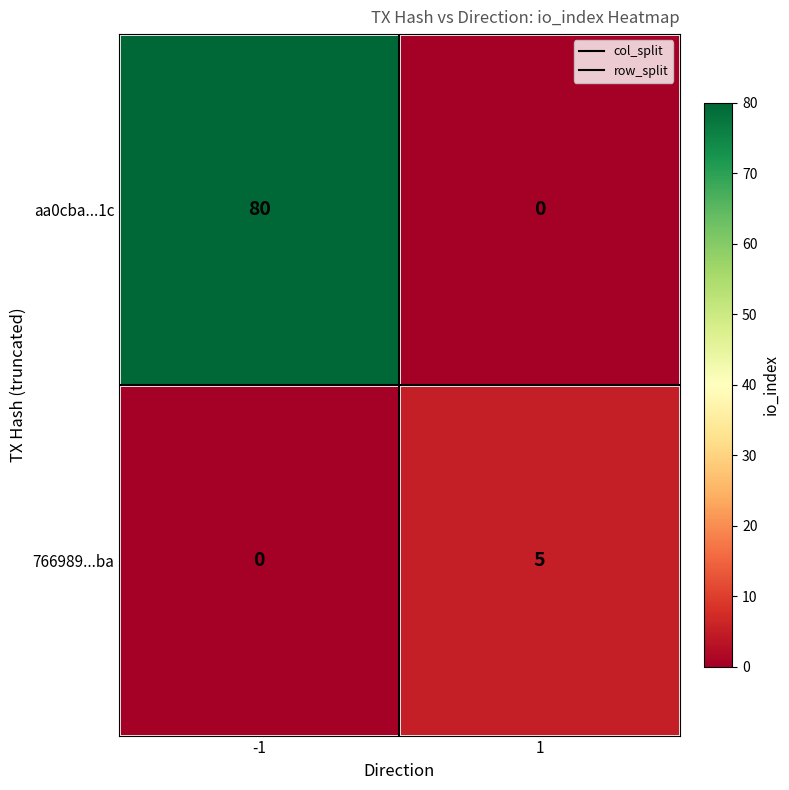

How many series are shown in this chart?

2